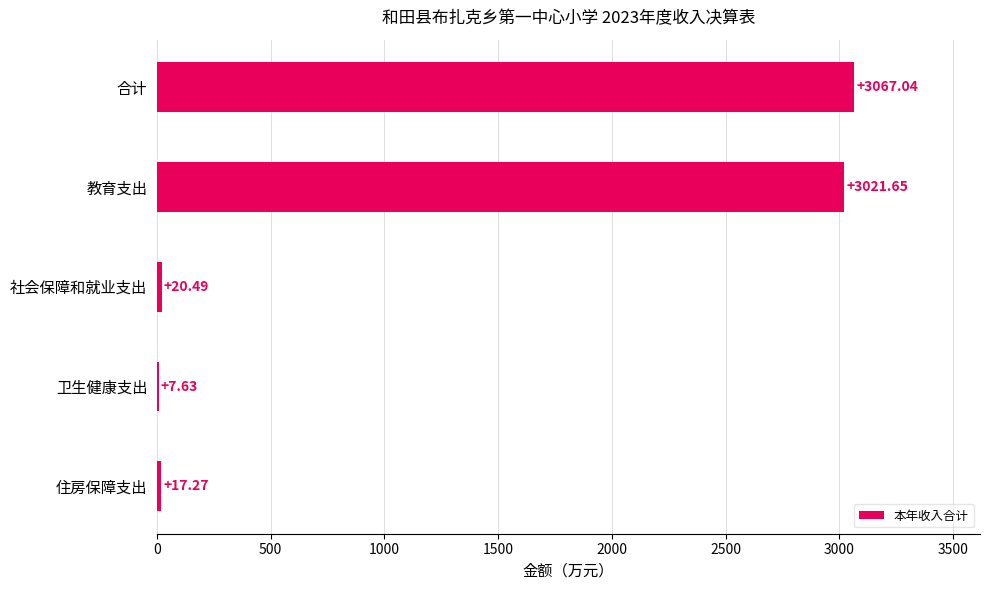

Are the bars grouped side by side (vs. stacked)?

No